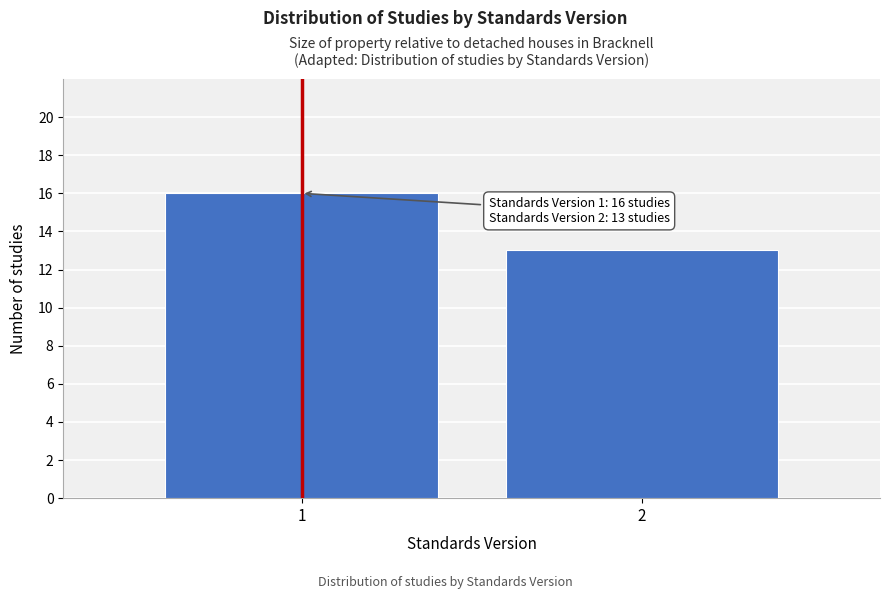

Reading left to right, extract all data points from this chart.

1=16	2=13